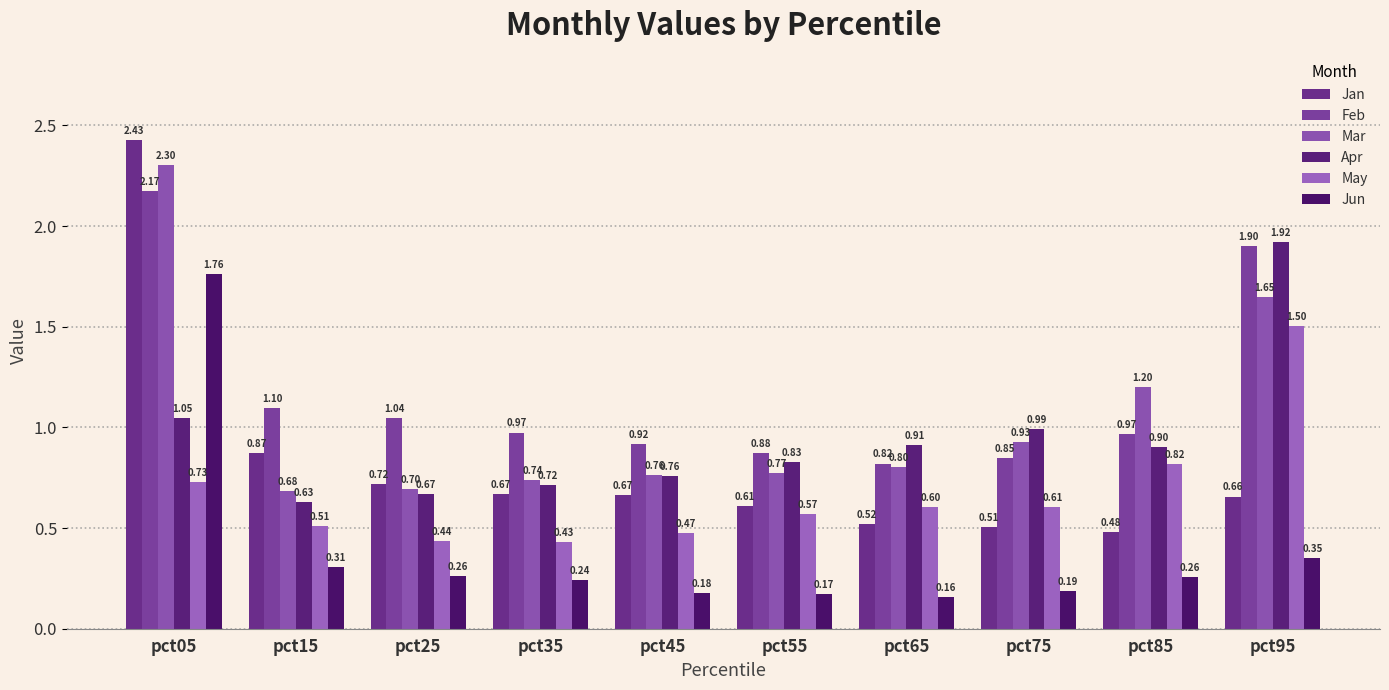

What is the difference between the maximum and minimum values in the Feb series?

1.4